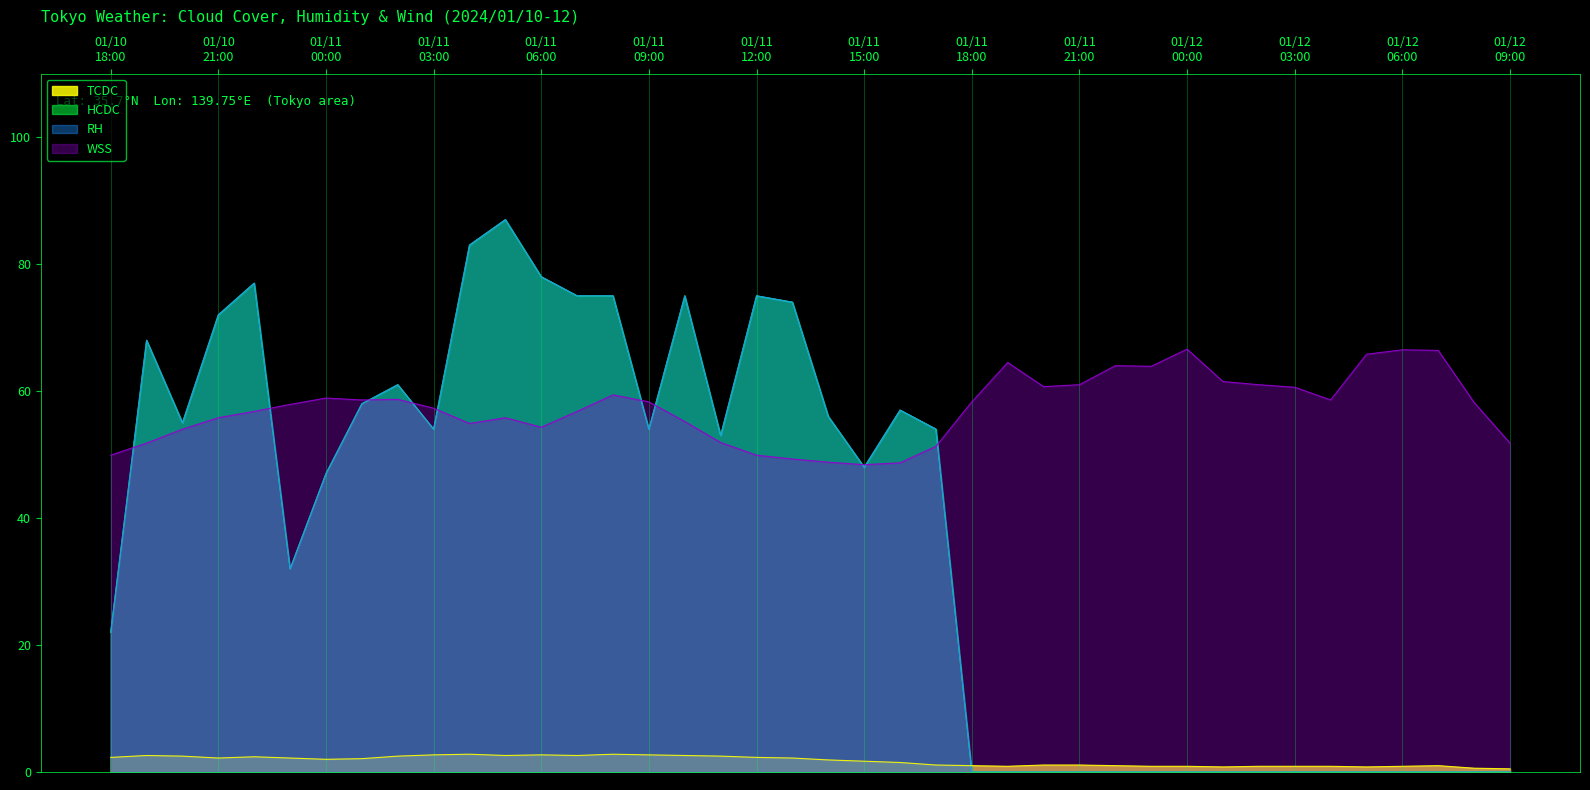

Does the chart have visible grid lines?

Yes